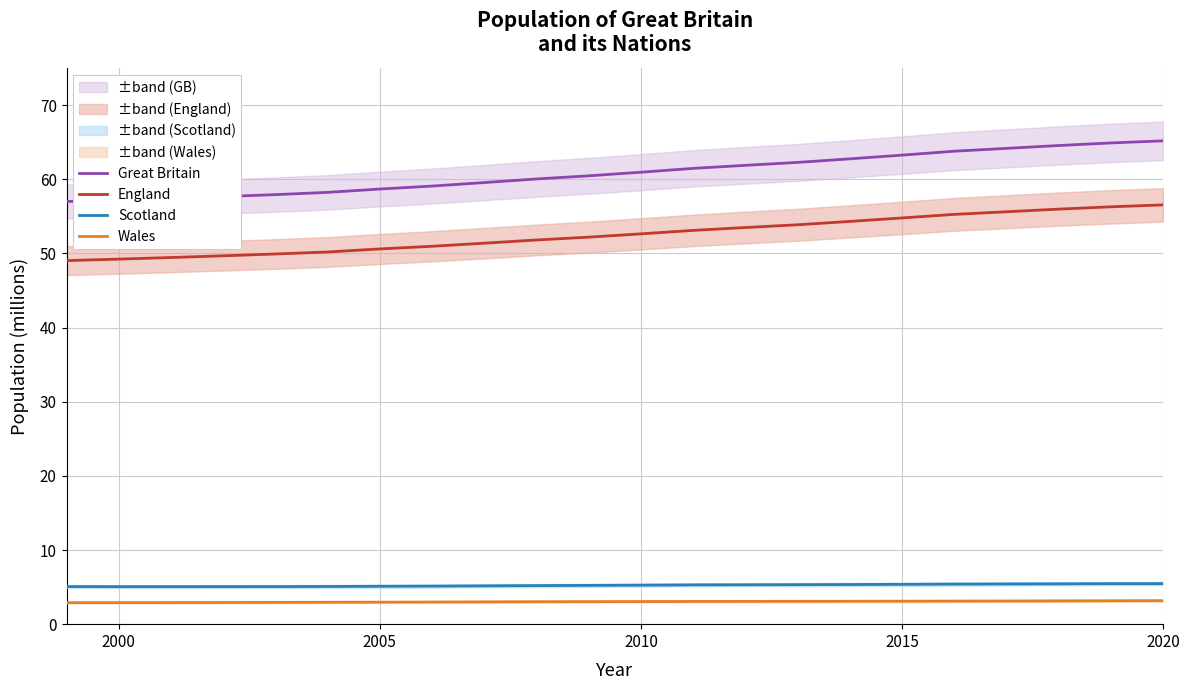

Reading left to right, list all the values displayed in this chart.

Great Britain: 57.0	57.2	57.4	57.7	57.9	58.2	58.7	59.1	59.6	60.0	60.5	61.0	61.5	61.9	62.3	62.8	63.3	63.8	64.2	64.6	64.9	65.2
England: 49.0	49.2	49.4	49.7	49.9	50.2	50.6	51.0	51.4	51.8	52.2	52.6	53.1	53.5	53.9	54.3	54.8	55.3	55.6	56.0	56.3	56.6
Scotland: 5.1	5.1	5.1	5.1	5.1	5.1	5.1	5.1	5.2	5.2	5.2	5.3	5.3	5.3	5.3	5.3	5.4	5.4	5.4	5.4	5.5	5.5
Wales: 2.9	2.9	2.9	2.9	2.9	3.0	3.0	3.0	3.0	3.0	3.0	3.0	3.1	3.1	3.1	3.1	3.1	3.1	3.1	3.1	3.2	3.2